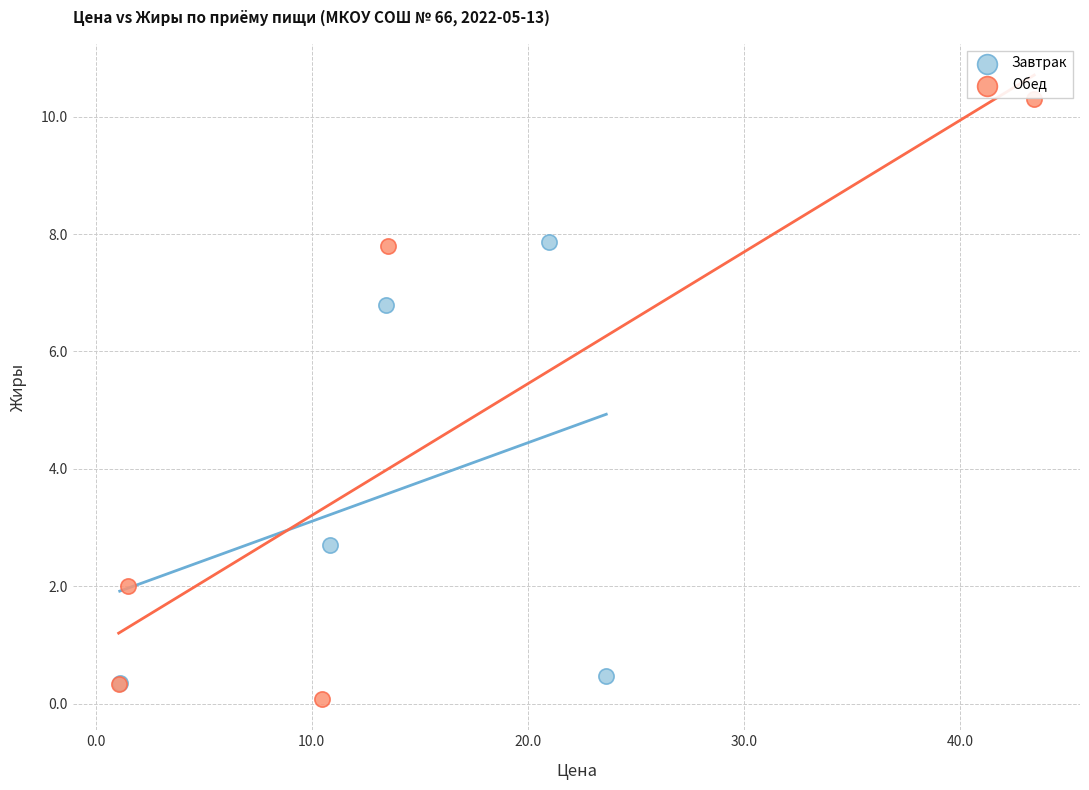

Which series has the largest Y range (max minus min)?

Обед